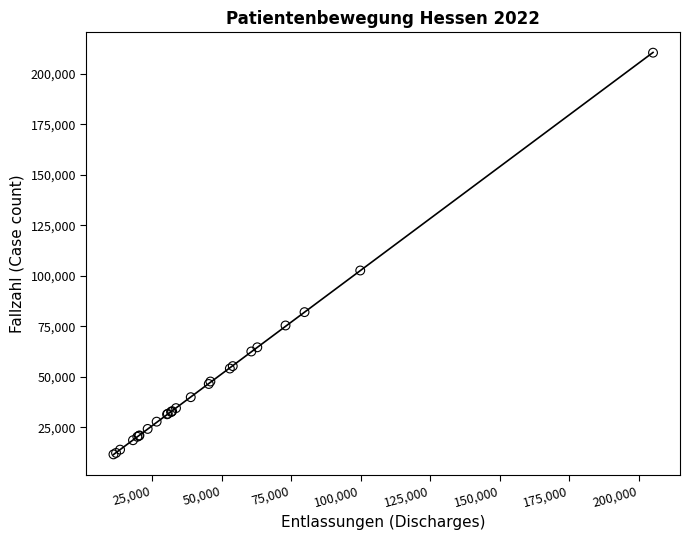

What Y value in the scatter plot is closest to 111048?

102651